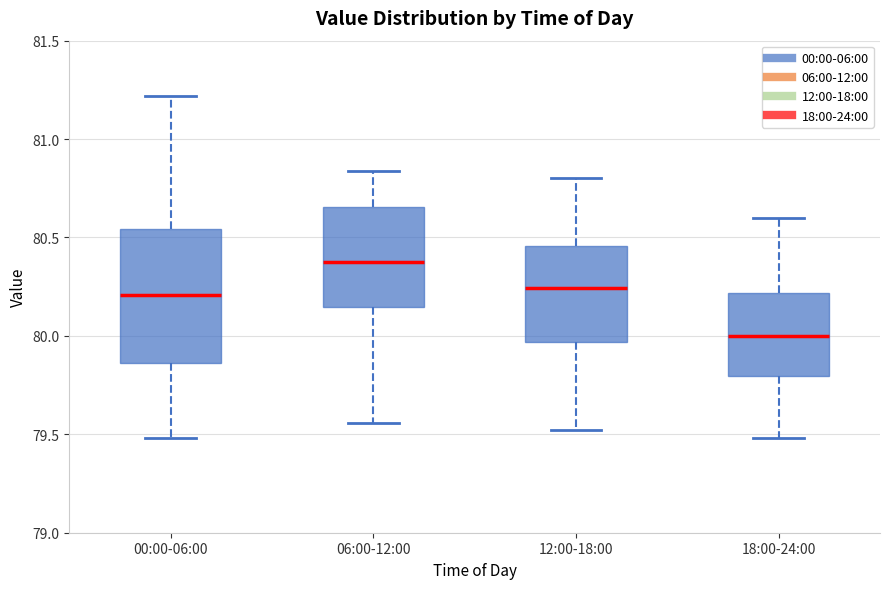

Reading left to right, read every box against the y-axis: the position of its median line, the range the box covers, and the ends of its whiskers. The values are not printed on the chart, so give them approximately, as read against the axis.

00:00-06:00: median 80.20, box 79.85 to 80.55, whiskers 79.50 to 81.20
06:00-12:00: median 80.40, box 80.15 to 80.65, whiskers 79.55 to 80.85
12:00-18:00: median 80.25, box 79.95 to 80.45, whiskers 79.50 to 80.80
18:00-24:00: median 80.00, box 79.80 to 80.20, whiskers 79.50 to 80.60